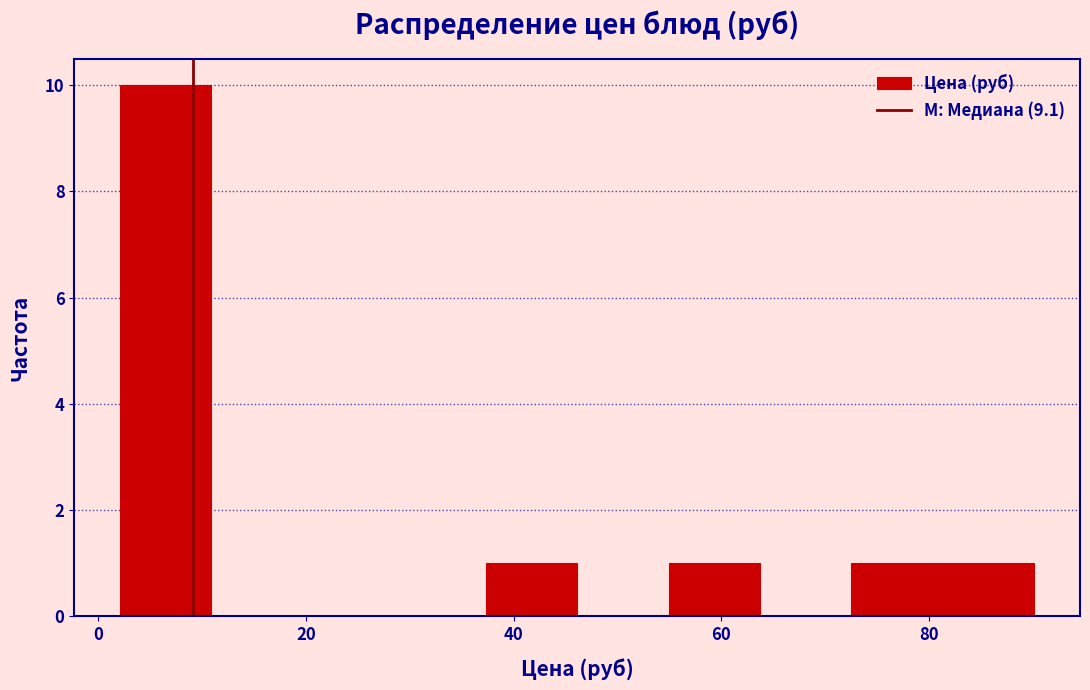

Over which range of the x-axis is the bar tallest?

2 to 10